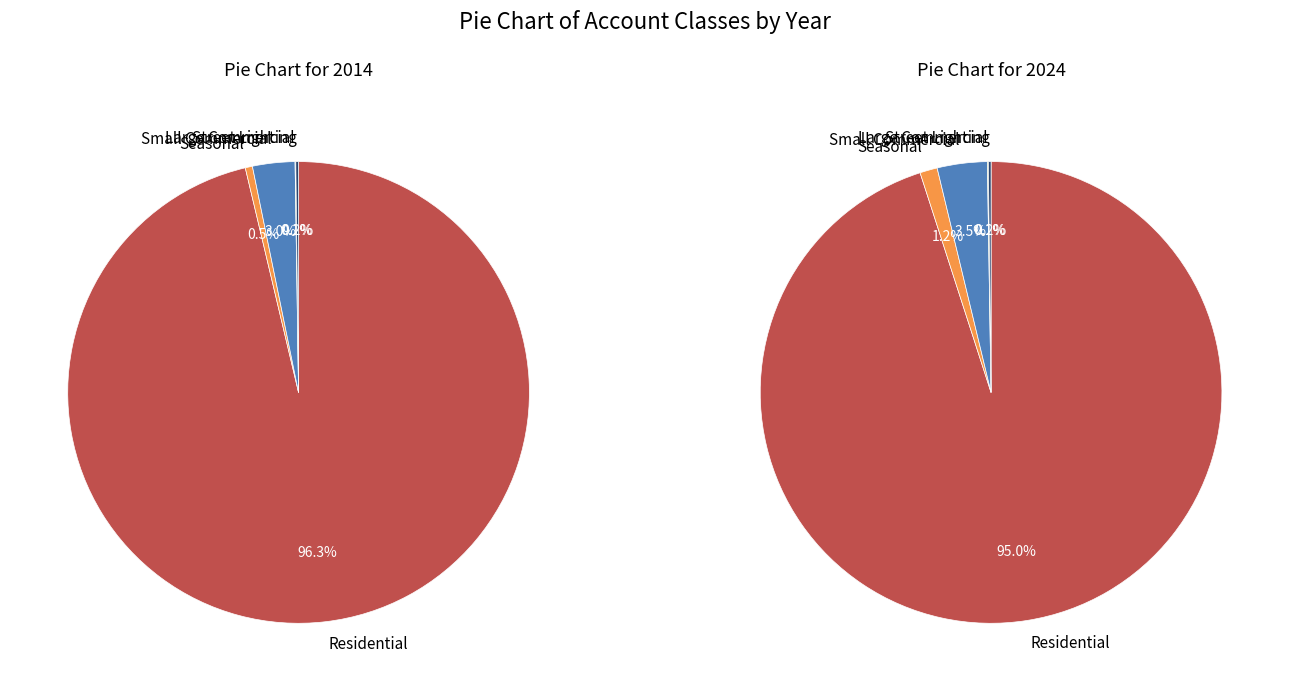

The Residential slice represents 96% of the pie. True or false?

True